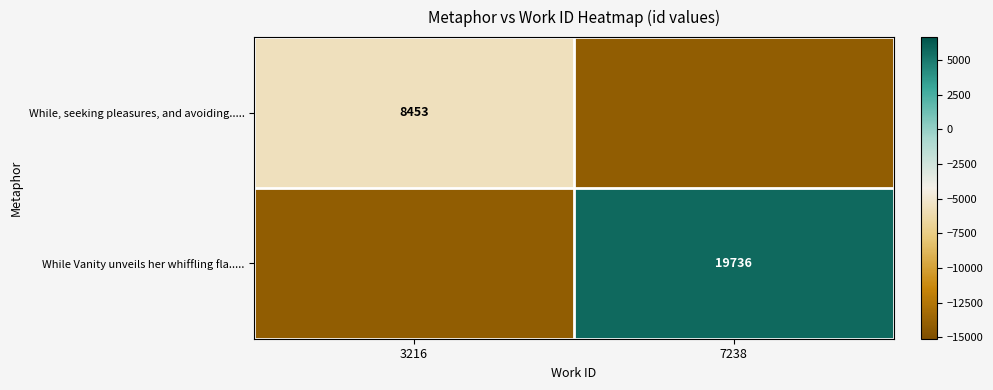

Which has a higher value, 7238 or 3216?

3216